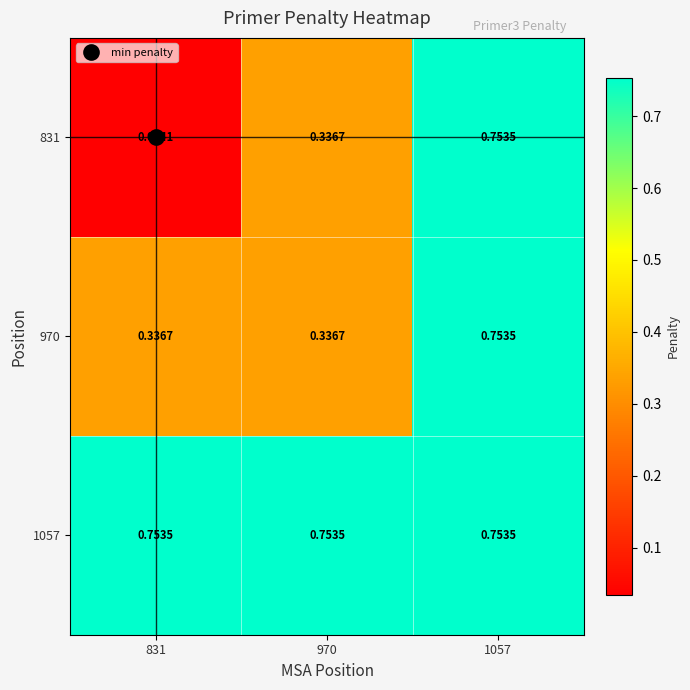

Which category has the lowest value across all series?

831